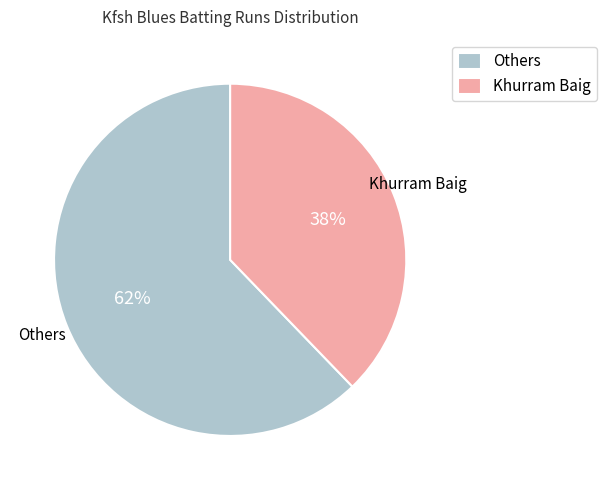

Which category has the biggest portion of the pie?

Others